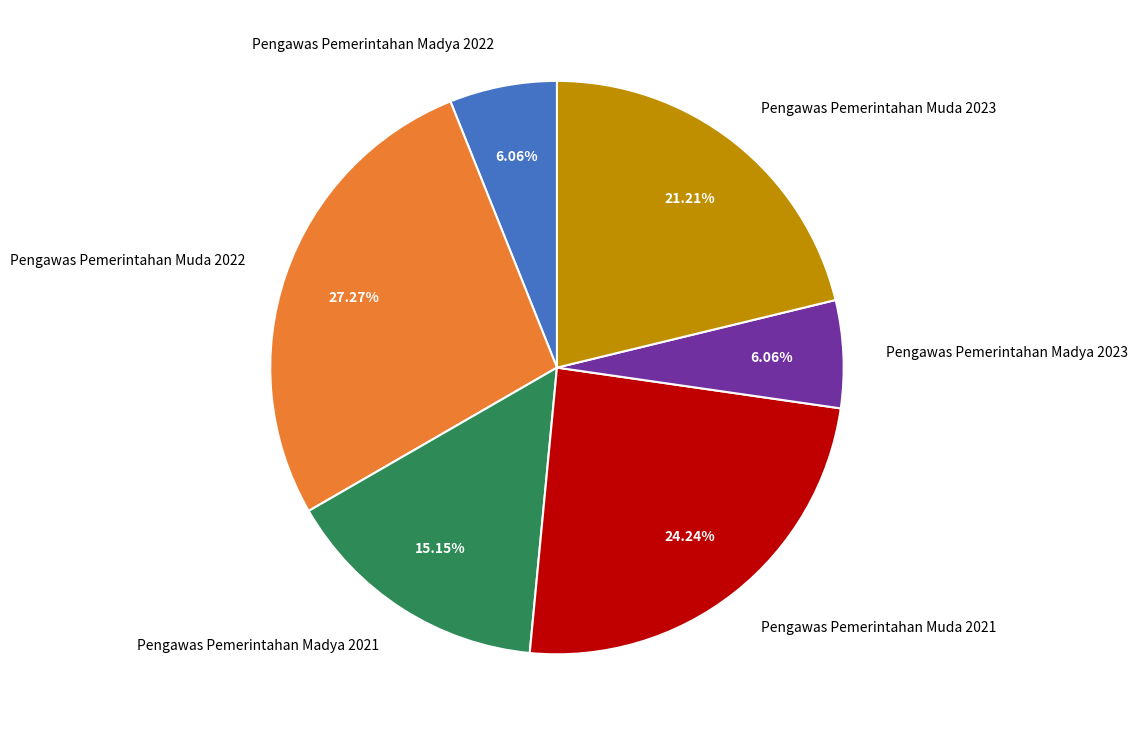

Do Pengawas Pemerintahan Muda 2021 and Pengawas Pemerintahan Madya 2021 together represent more than half of the pie?

No